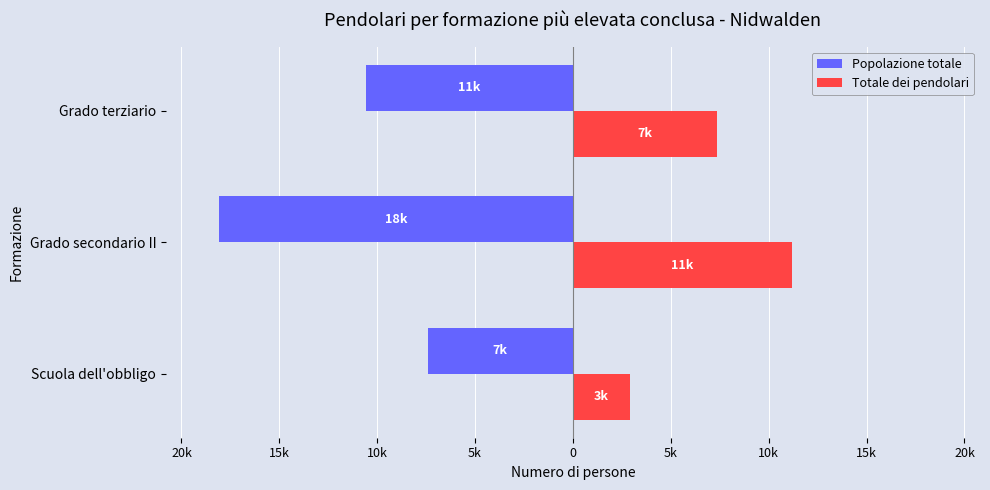

Which series has the largest range (max minus min)?

Popolazione totale